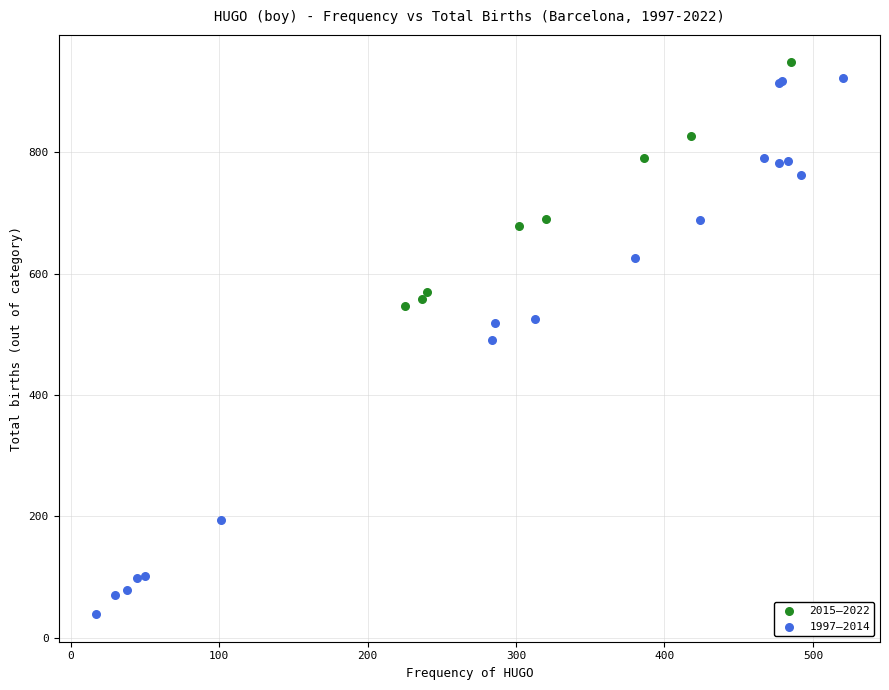

Which series contains the highest Y value?

2015–2022